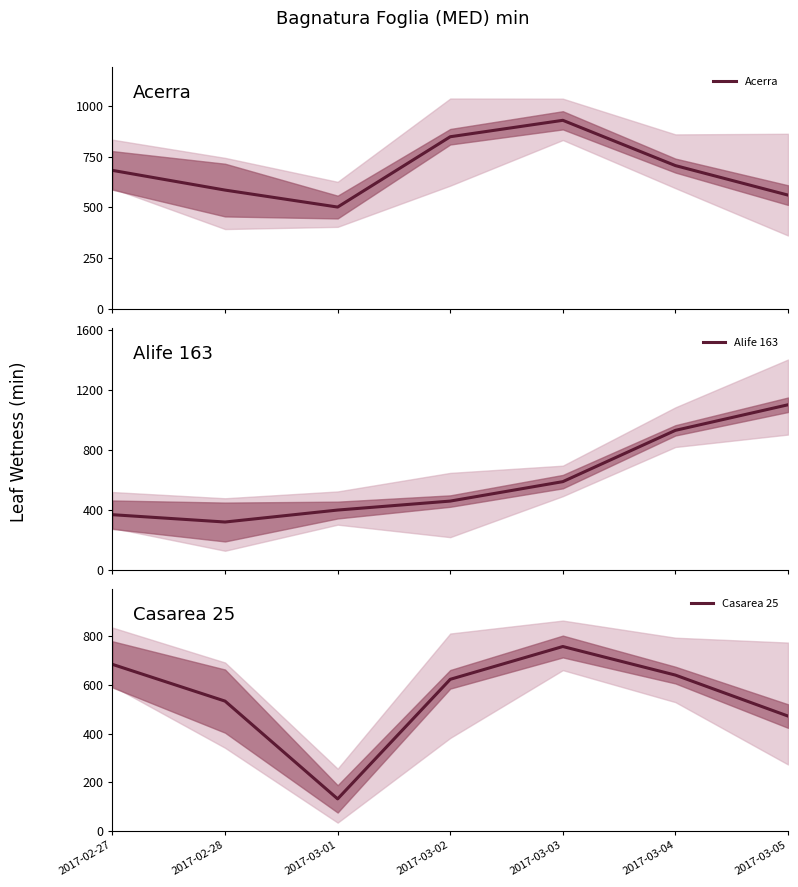

The Alife 163 series shows 319.0 at 2017-02-28. True or false?

True